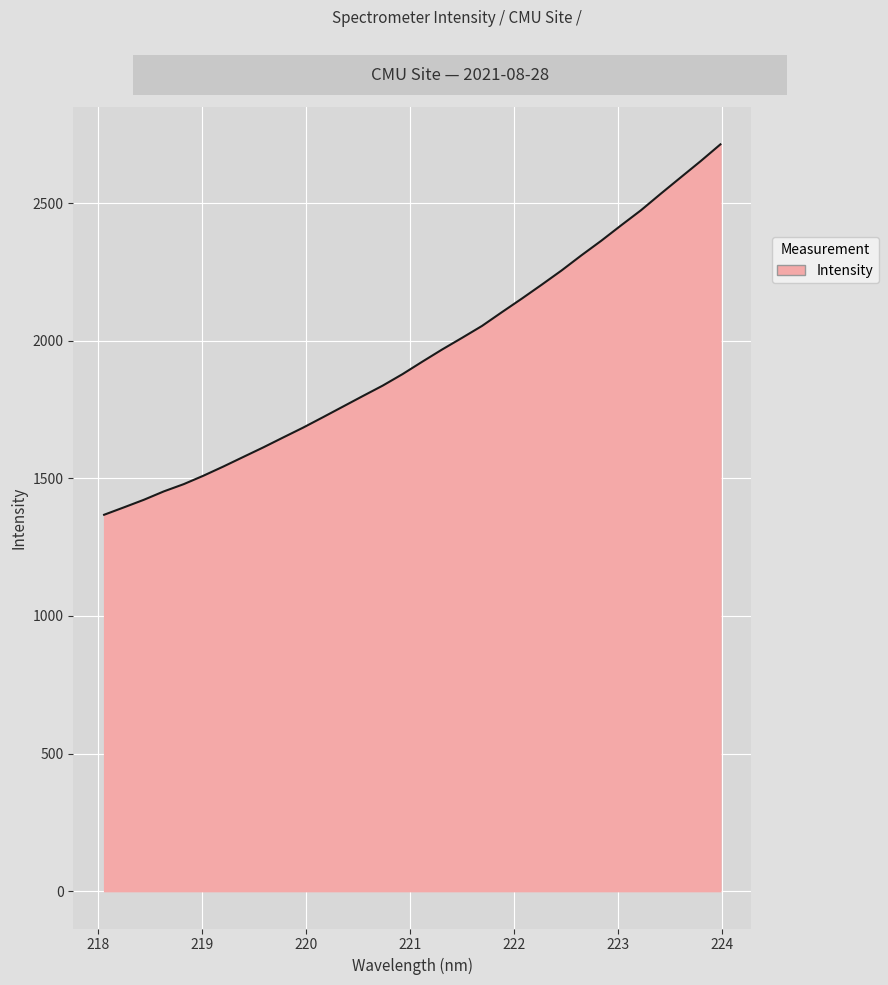

What is the smallest value displayed?

1367.6